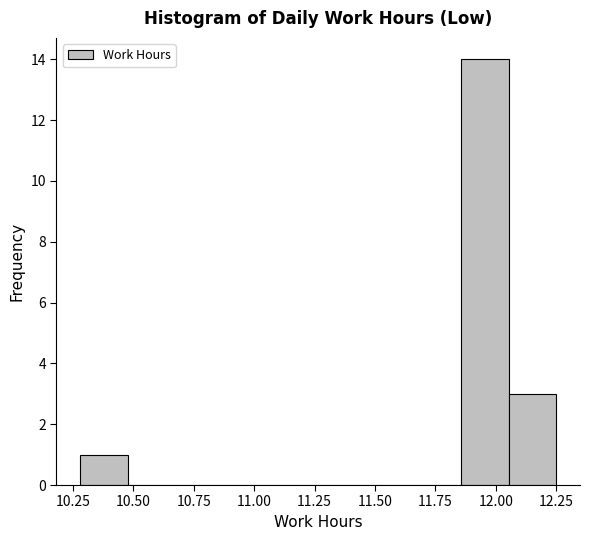

Read against the x-axis, roughly where is the centre of the tallest bar?

11.95